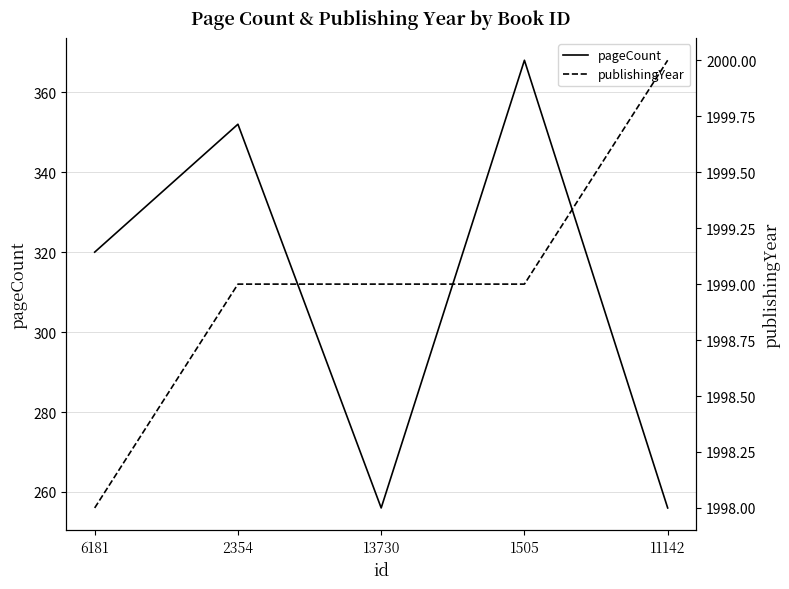

Is the value of pageCount at 13730 greater than the value of publishingYear at 6181?

No